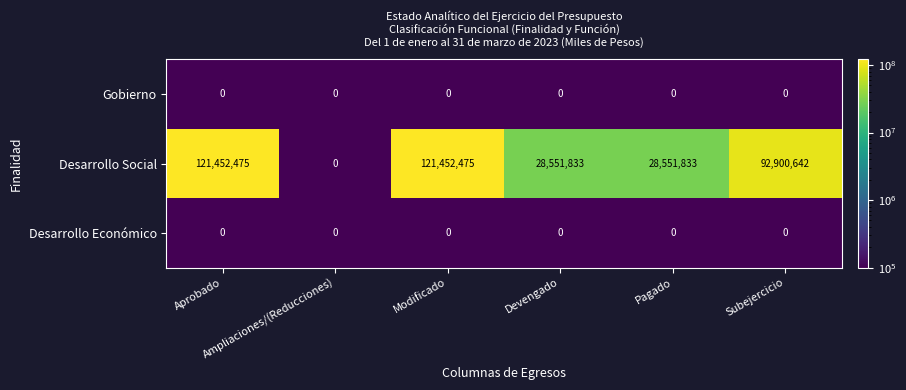

What is the difference between the maximum and minimum values in the Desarrollo Social series?

121452475